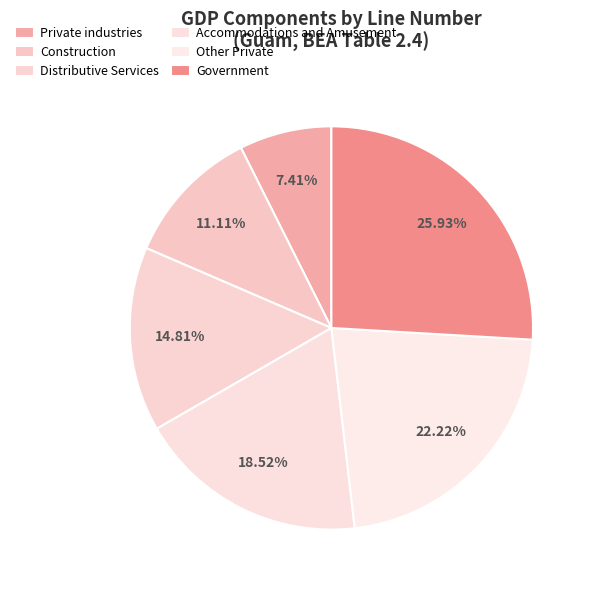

Does Accommodations and Amusement account for over 50% of the chart?

No